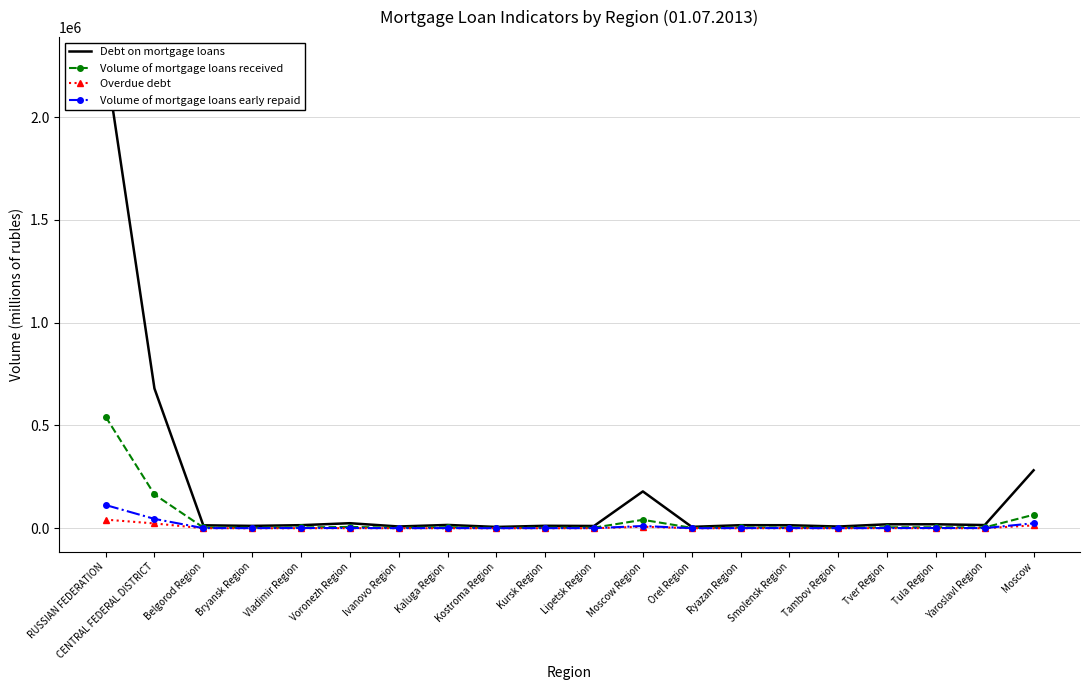

What is the total value across all series at Vladimir Region?

20054